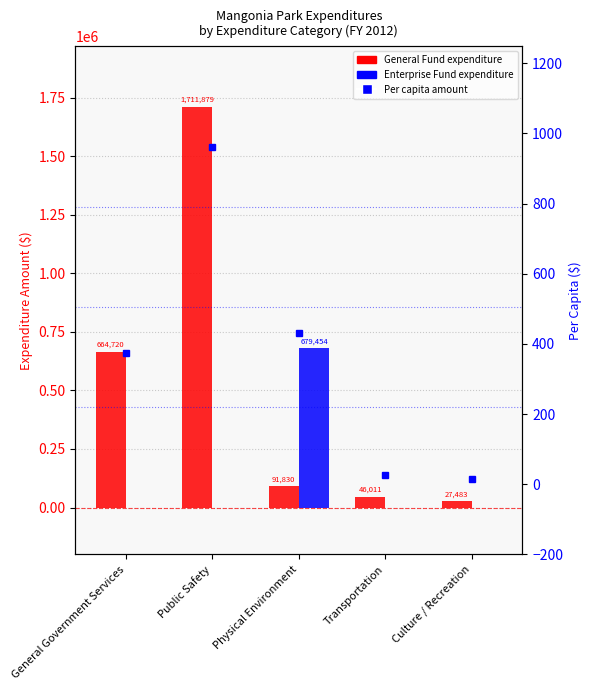

Which has a higher value, Physical Environment or Public Safety?

Public Safety